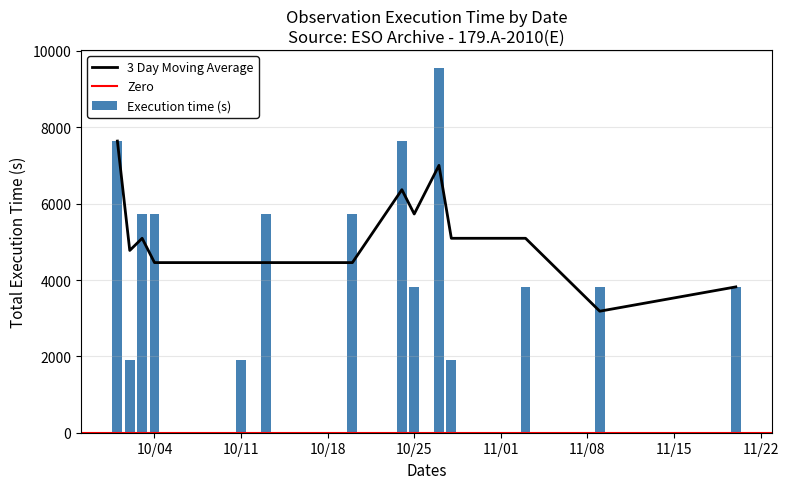

The chart shows a value of 5730 at 2011-10-20. True or false?

True